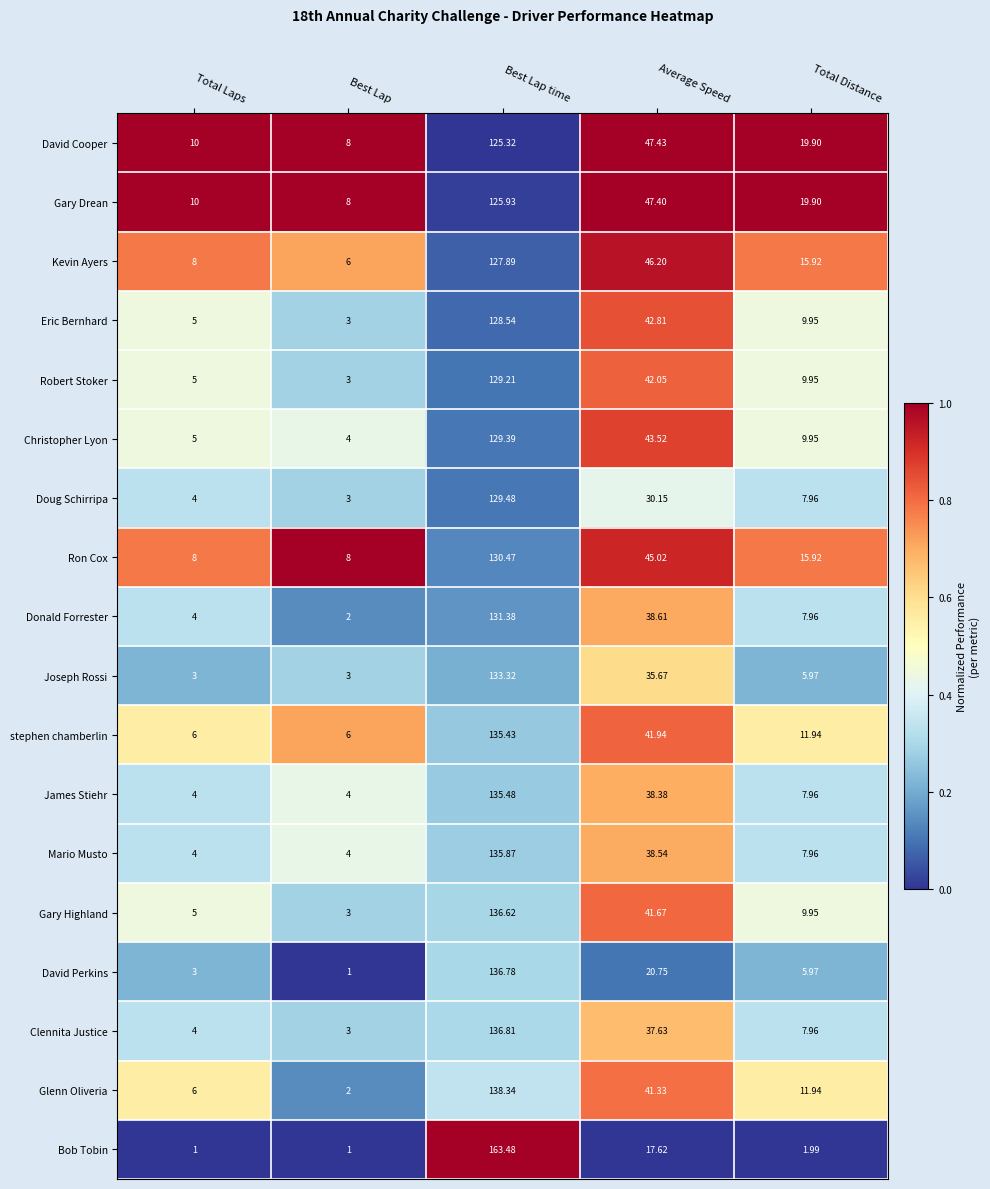

At which label is Donald Forrester closest to 66?

Average Speed